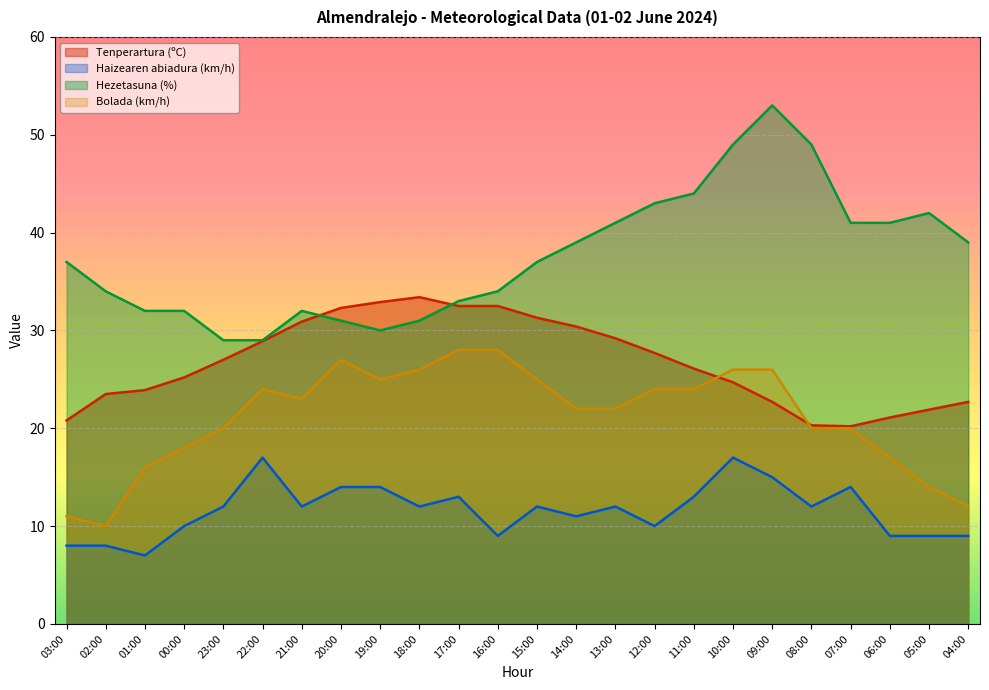

How many interior local peaks does the Tenperartura (ºC) series have?

1